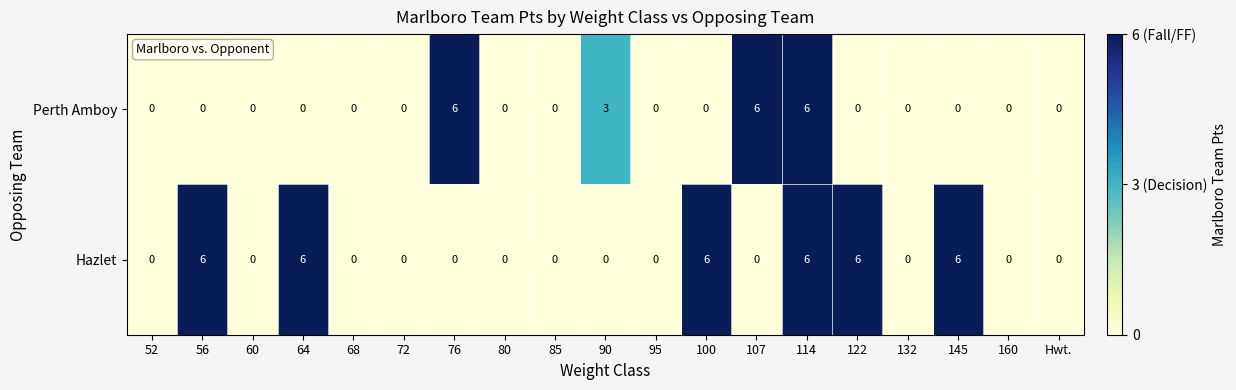

Count the number of categories in the chart.

19